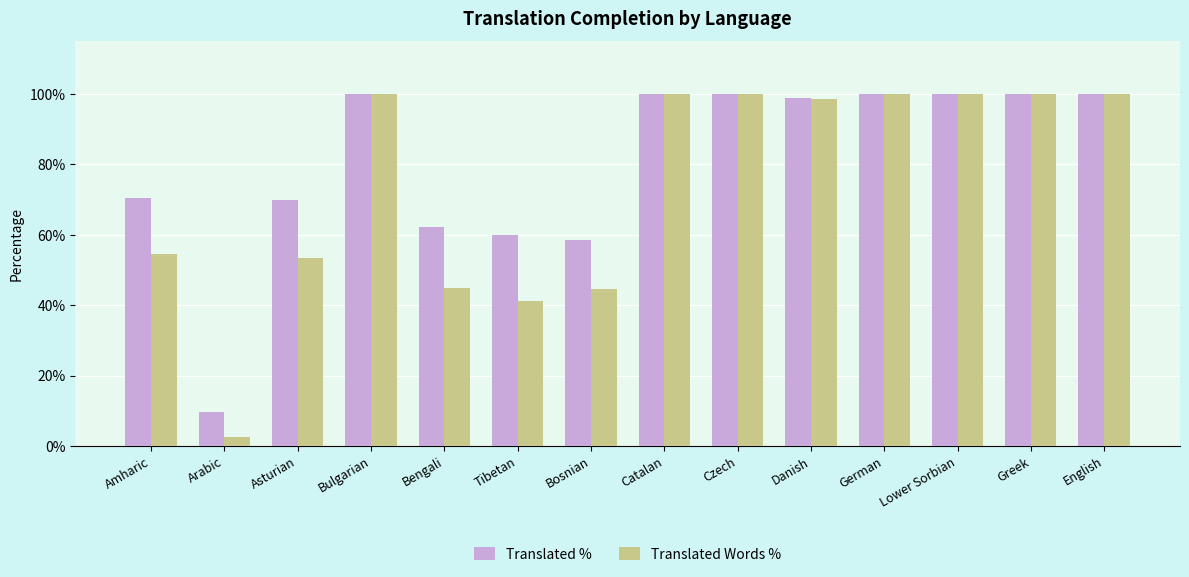

Rank the series by their average value, from lowest to highest.

Translated Words %, Translated %